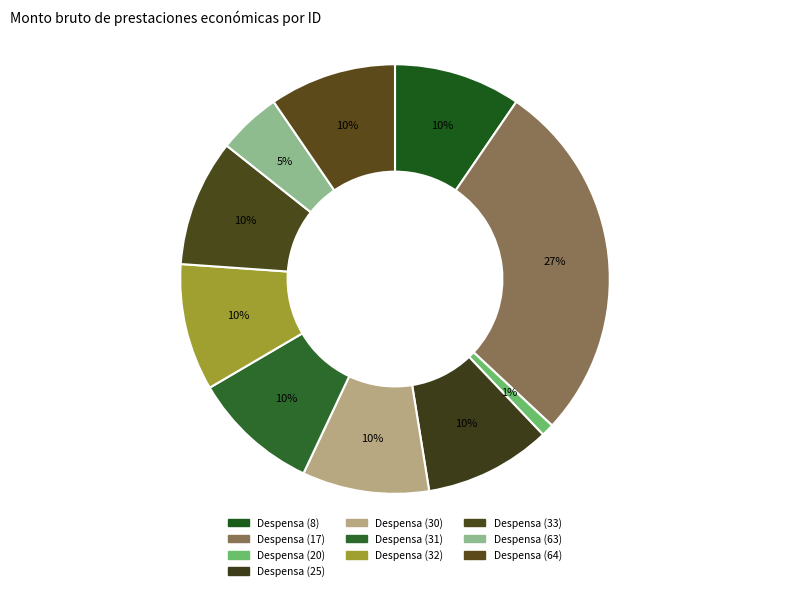

To the nearest percent, what is the difference between the largest and smallest slice percentages?

26%